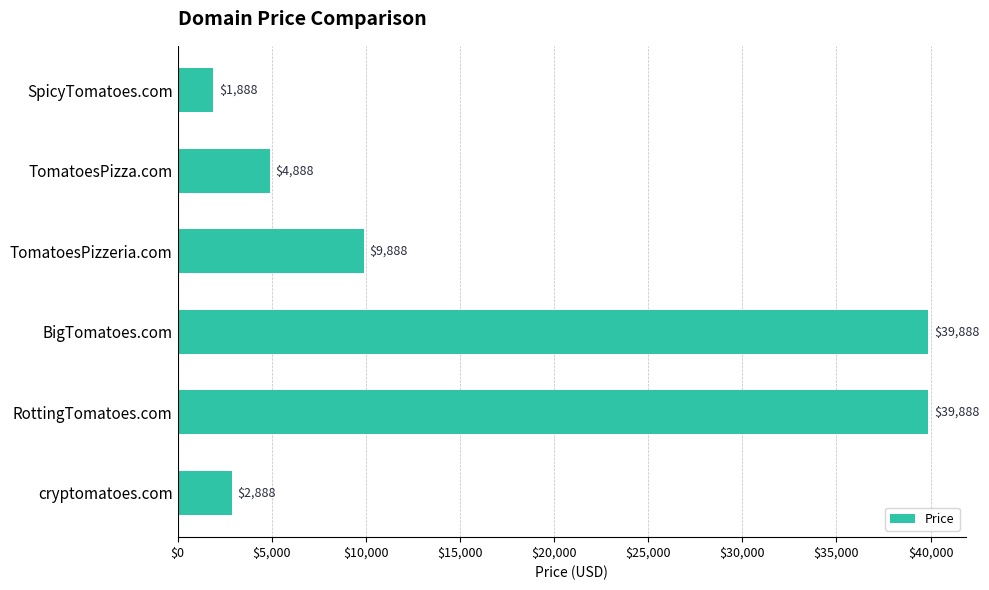

What is the sum of all values?

99328